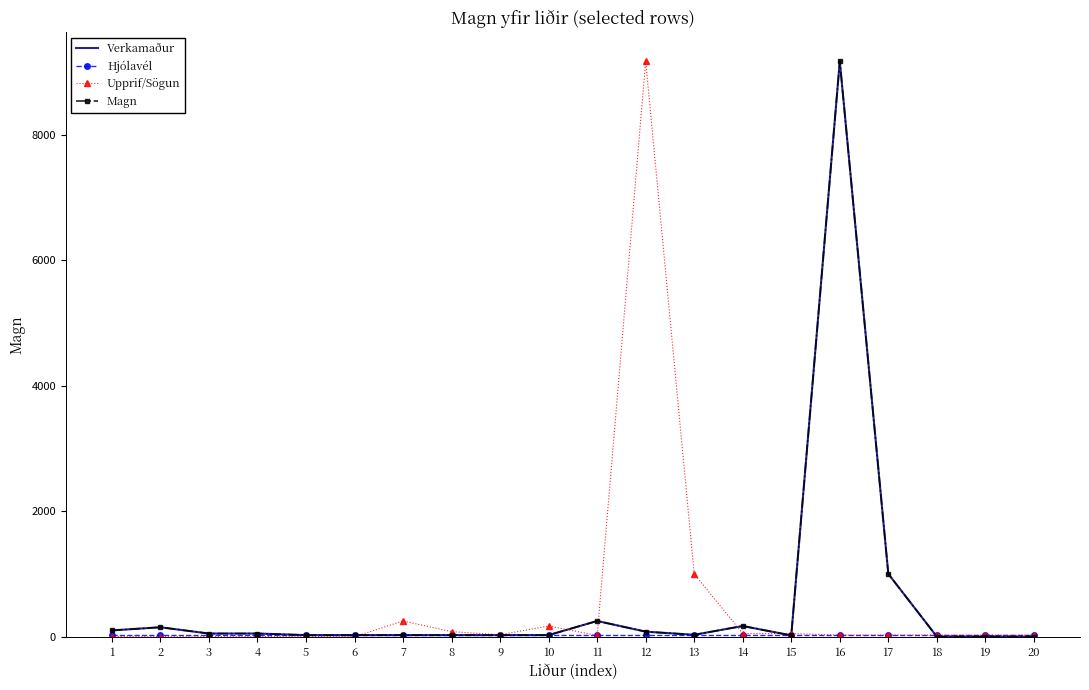

At which category is the sum across all series the highest?

16